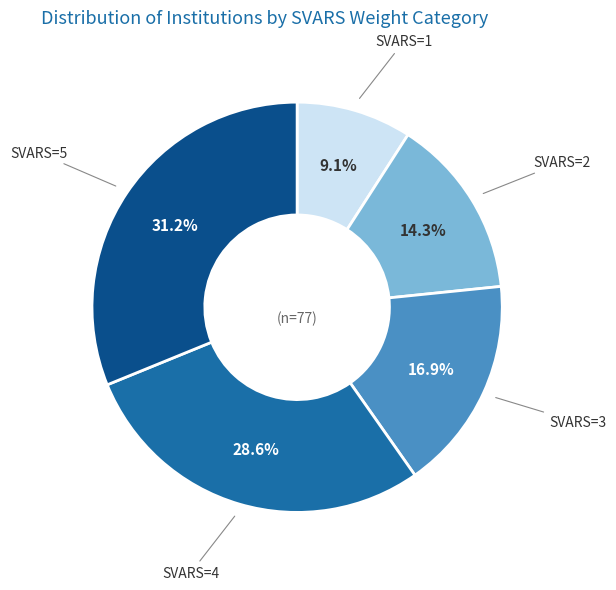

Is there a majority slice in this chart?

No